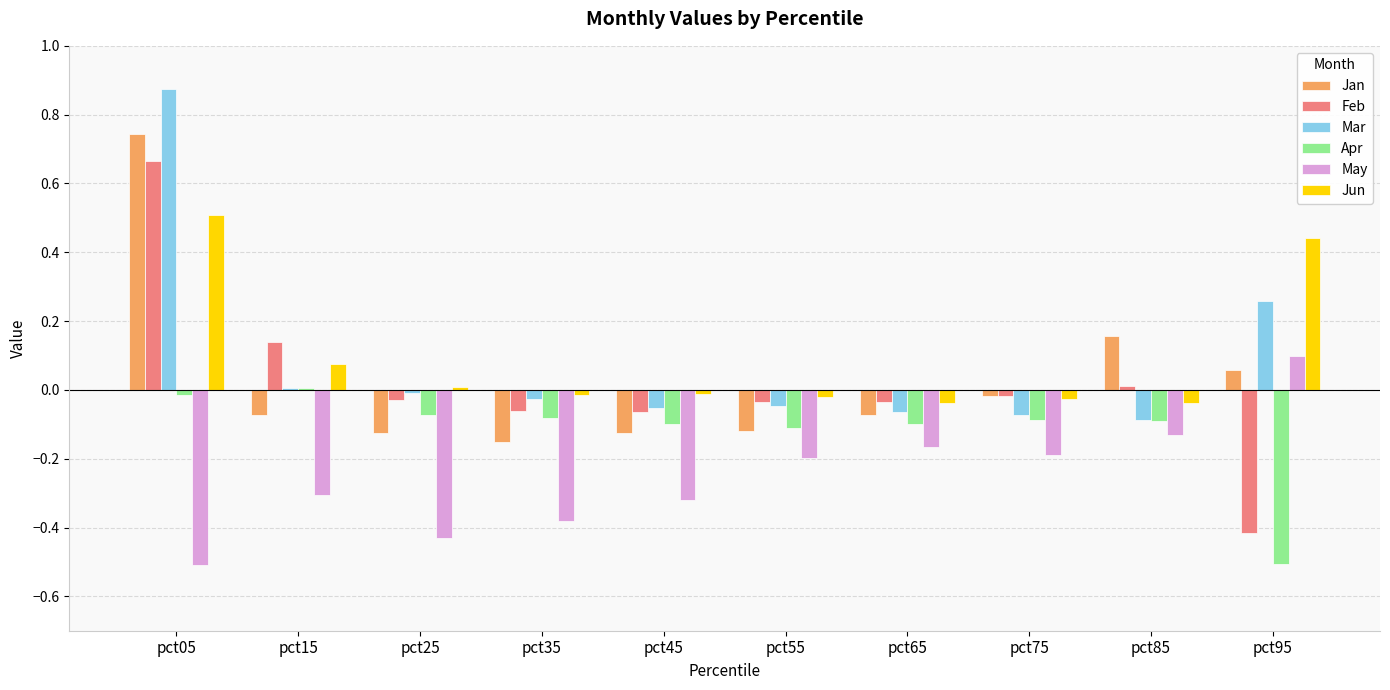

Which category has the lowest value in the Feb series?

pct95